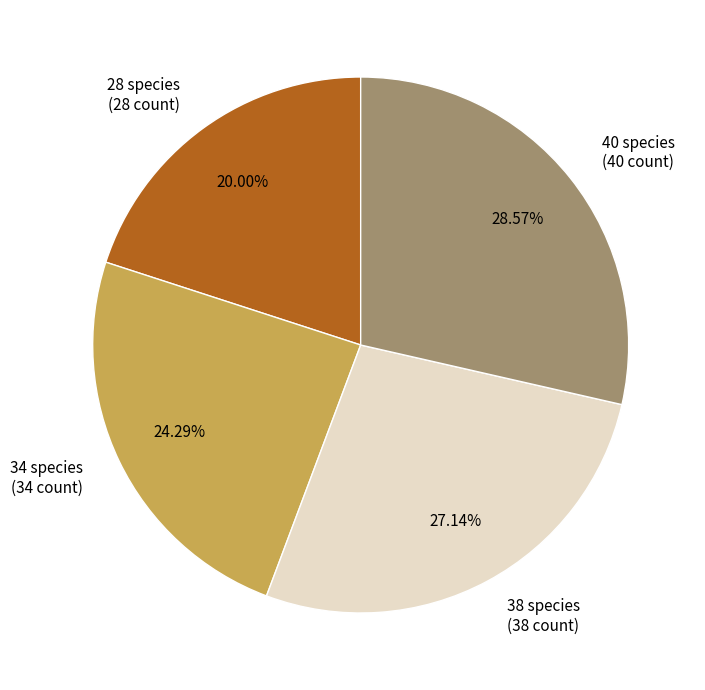

Is 28 the majority of the pie?

No